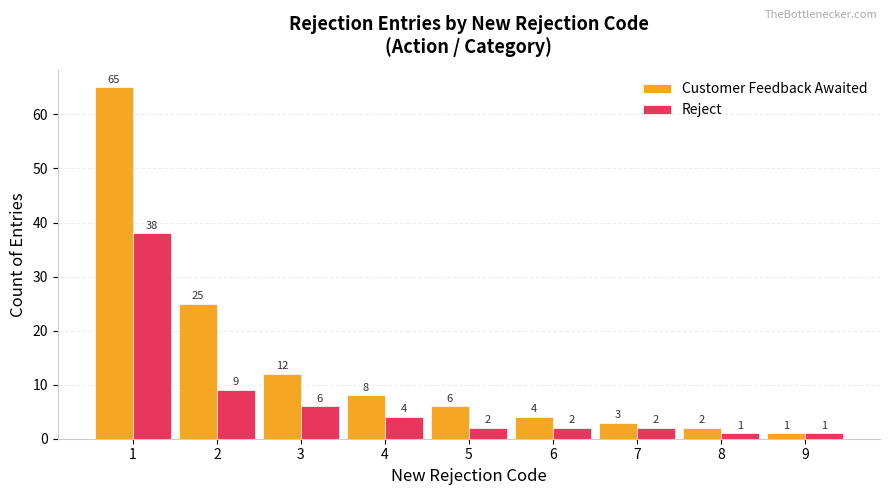

What is the difference between the Customer Feedback Awaited values at 1 and 2?

40